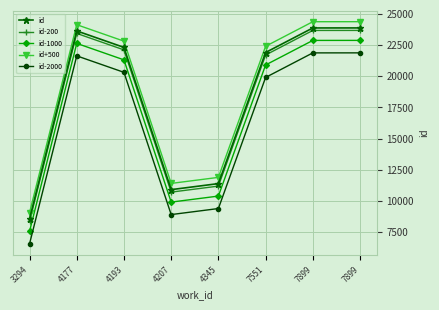

Which has a higher value, 7899 or 7551?

7899